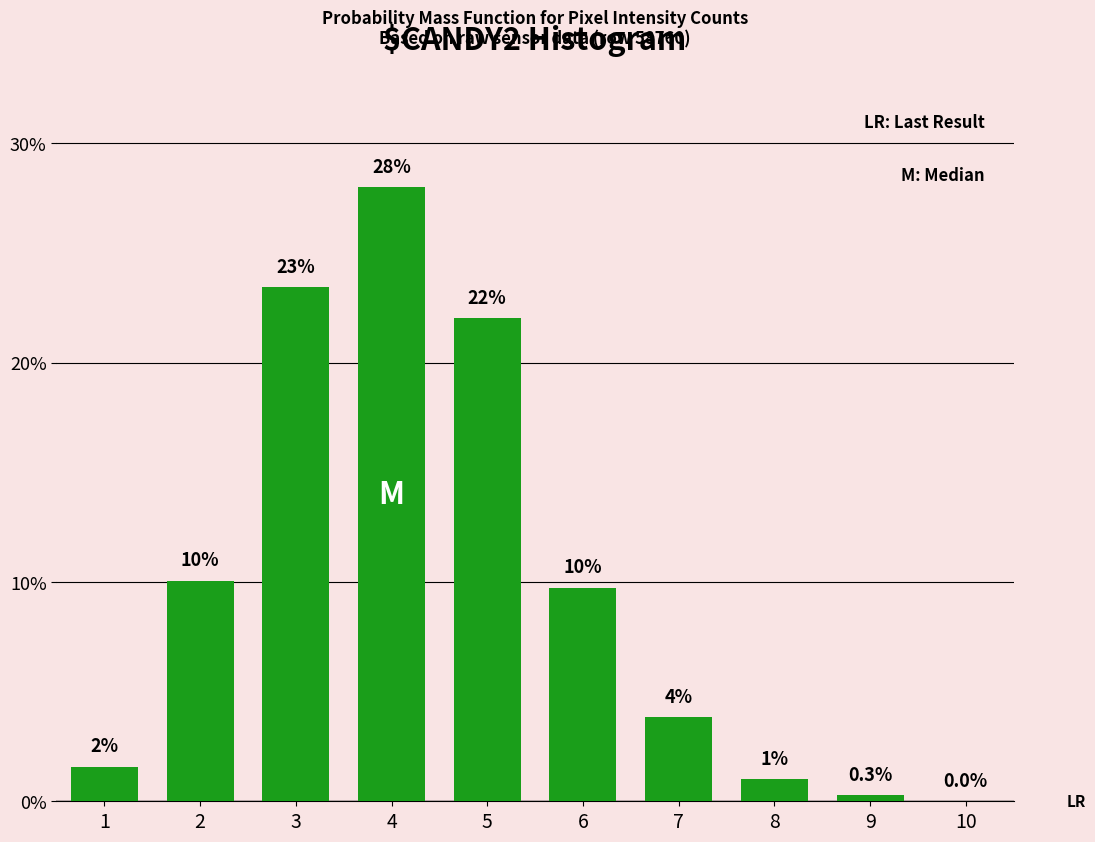

What is the sum of all values?

100.0